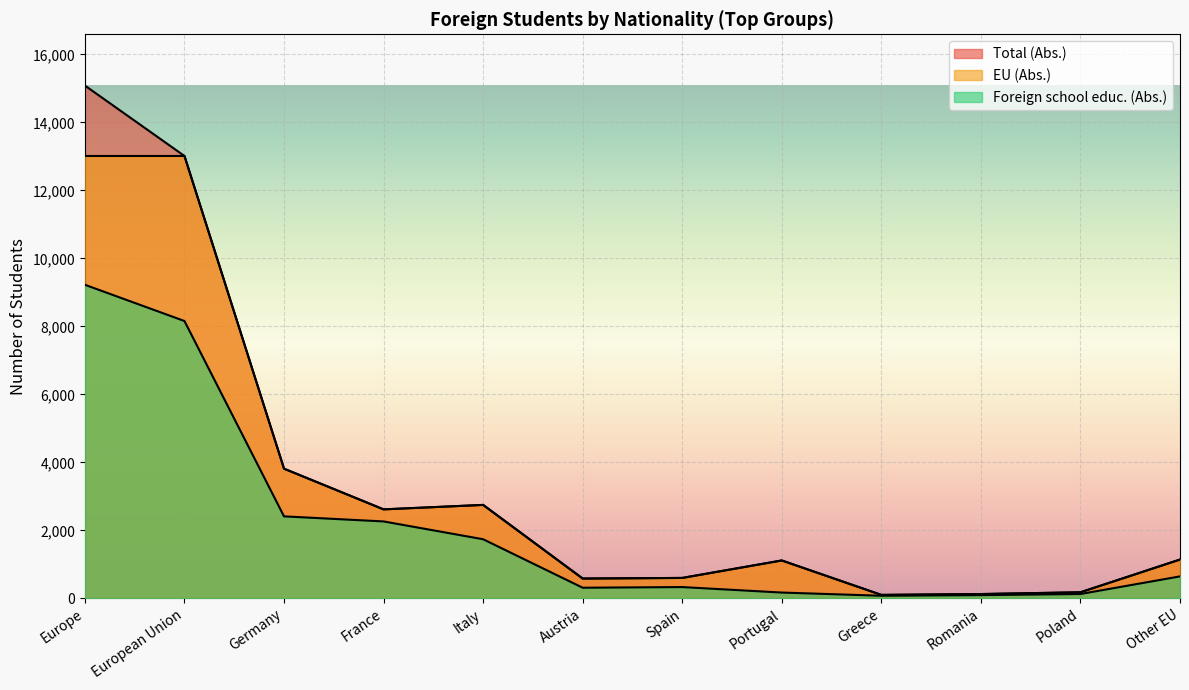

How many interior local valleys does the EU (Abs.) series have?

3